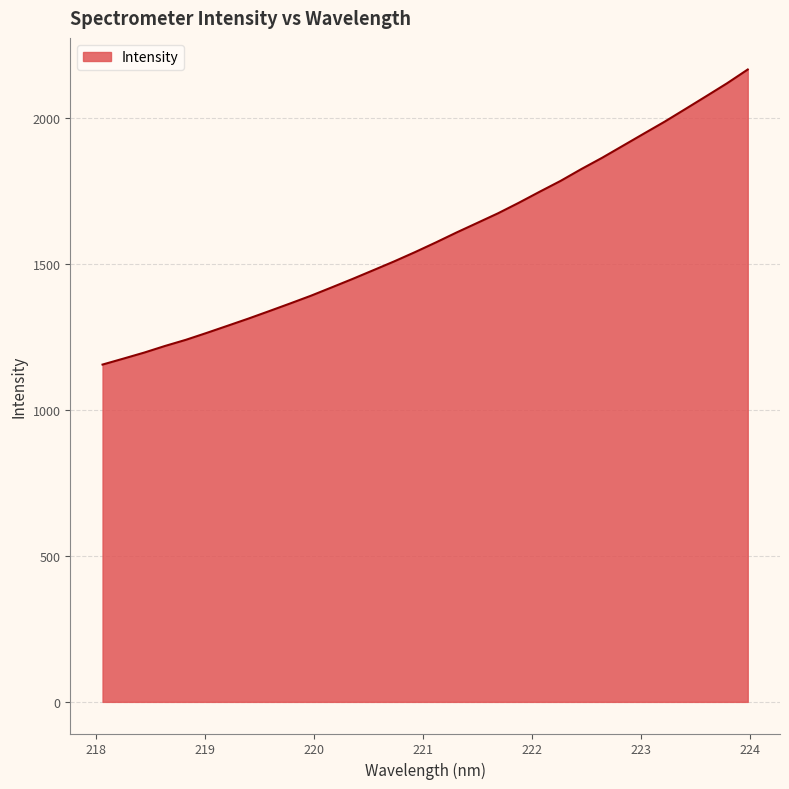

What is the difference between the maximum and minimum values?

1010.5